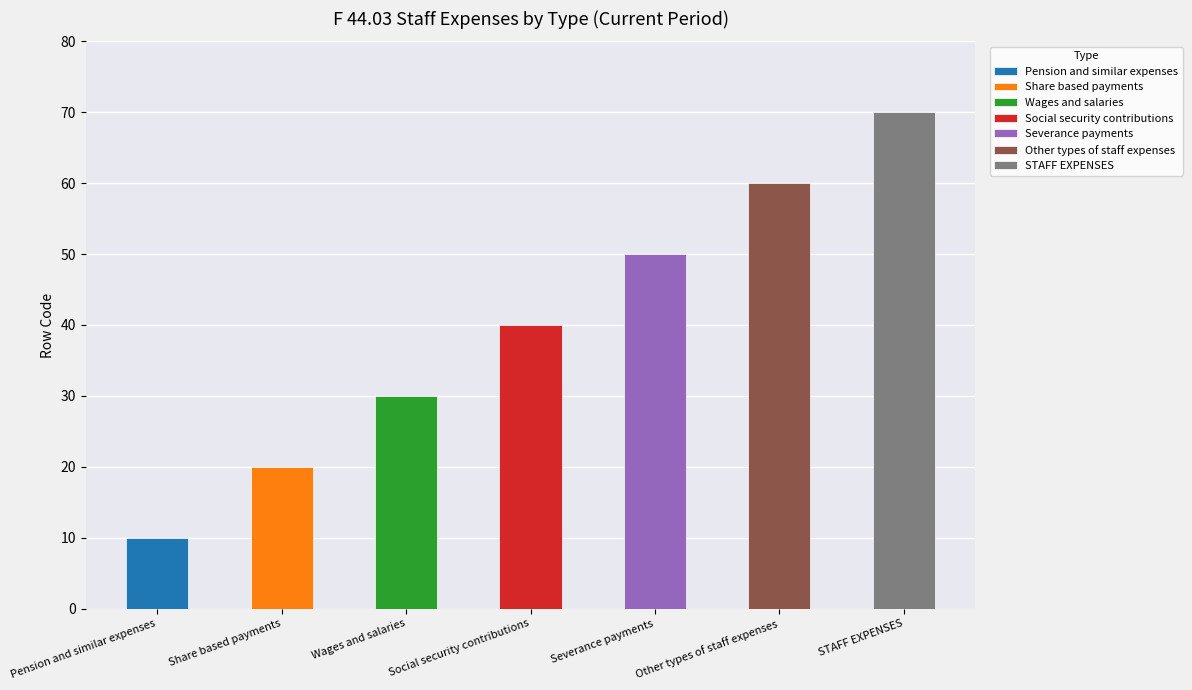

How many values are between 20 and 60?

5